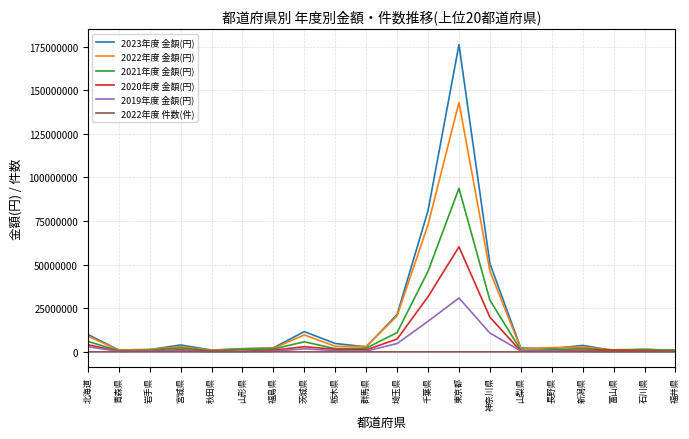

Count the number of categories in the chart.

20